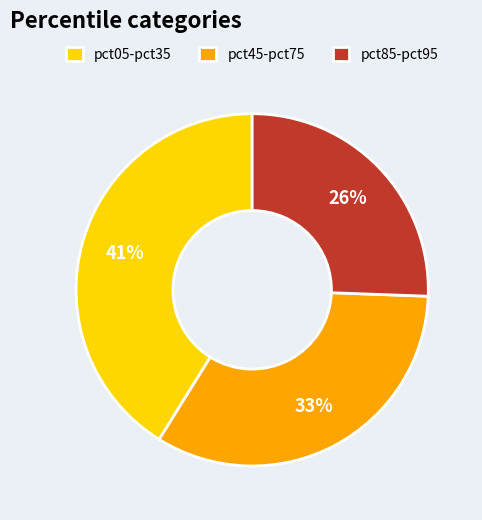

To the nearest percent, what percentage of the pie is pct45-pct75?

33%